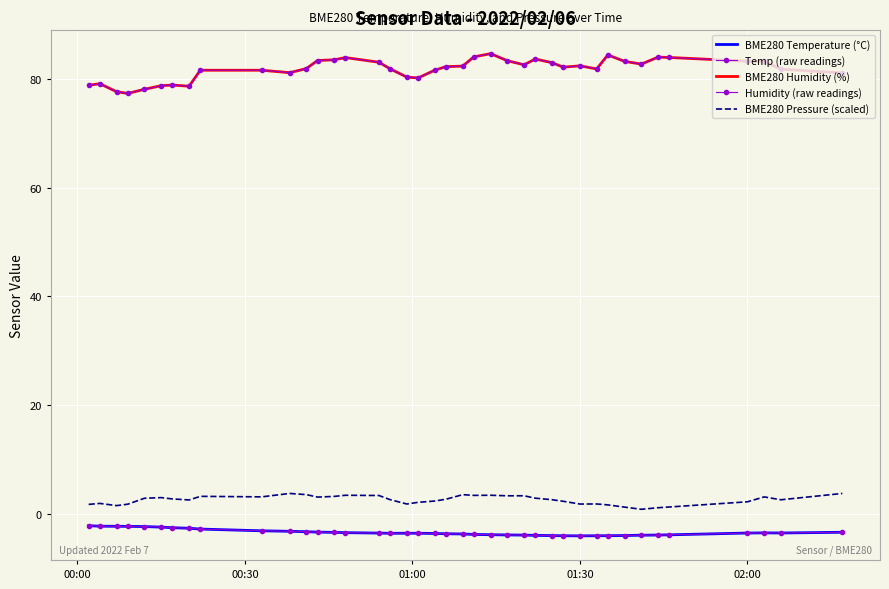

How many interior local peaks does the Humidity (raw readings) series have?

8